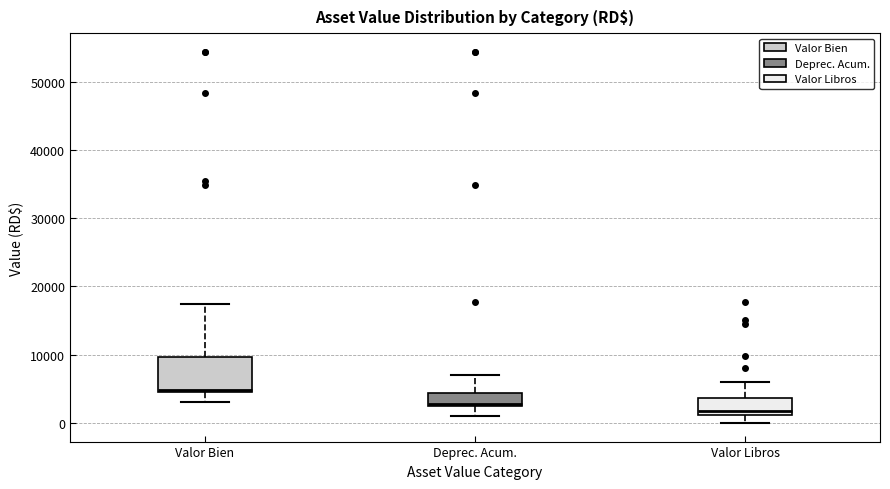

Reading left to right, transcribe this box plot: for each box, give where its median line is, the range the box spans, and where its two whiskers end, as read against the y-axis. The values are not printed on the chart, so give them approximately, as read against the axis.

Valor Bien: median 5000, box 4000 to 10000, whiskers 3000 to 17000
Deprec. Acum.: median 3000, box 2000 to 4000, whiskers 1000 to 7000
Valor Libros: median 2000, box 1000 to 4000, whiskers 0 to 6000